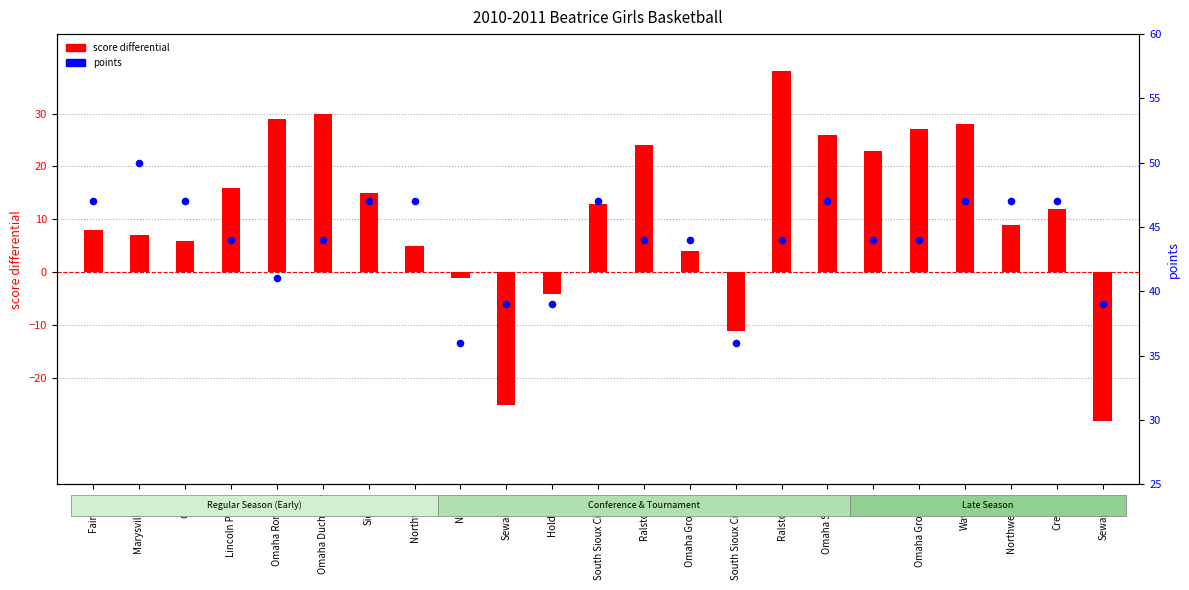

Which series reaches the maximum Y coordinate?

points